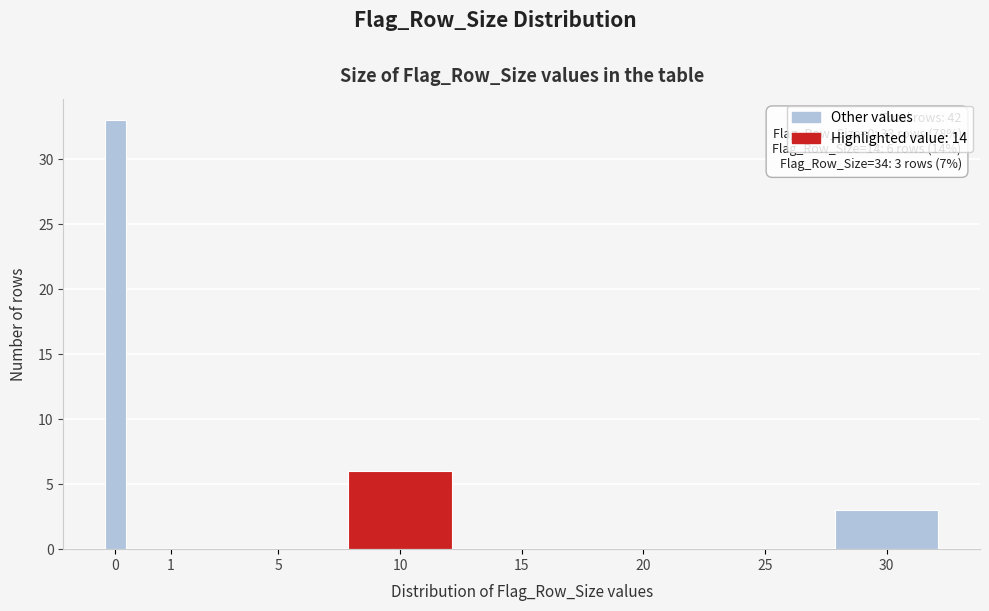

Reading left to right, extract all data points from this chart.

0=33	1=0	5=0	10=6	15=0	20=0	25=0	30=3